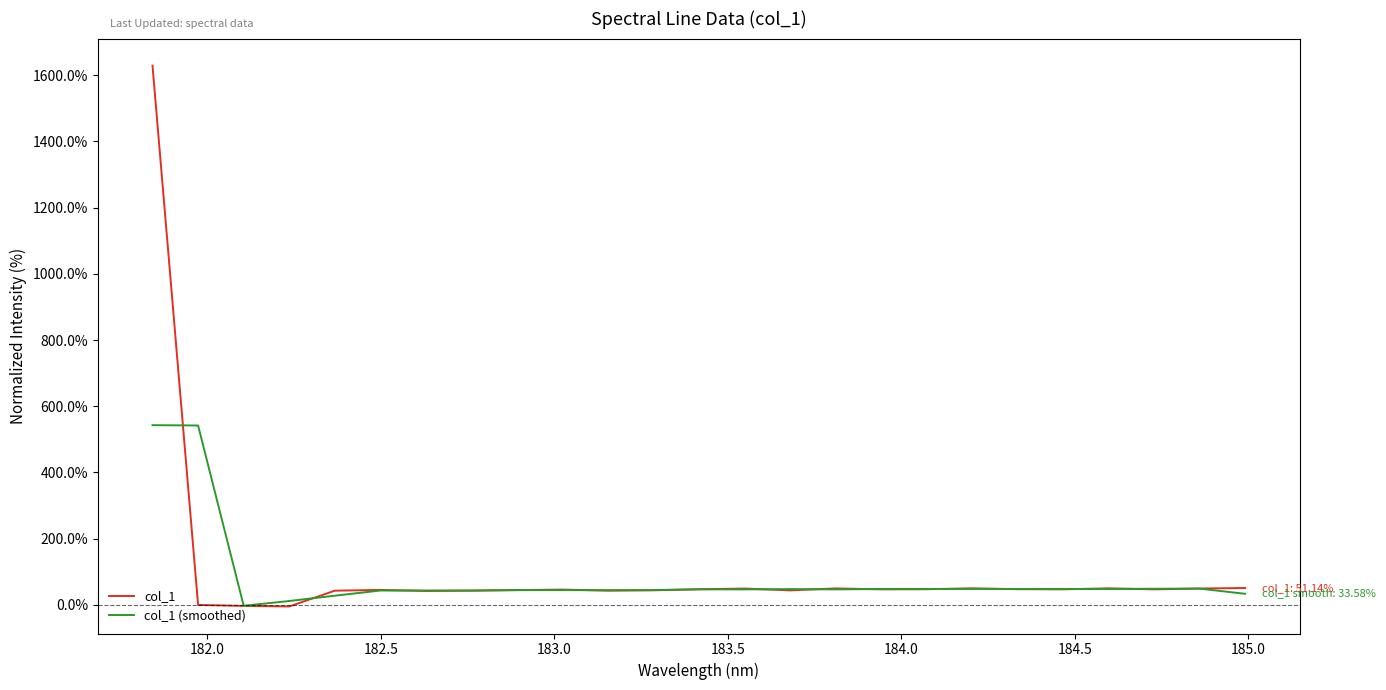

Which series has the widest spread of values?

col_1